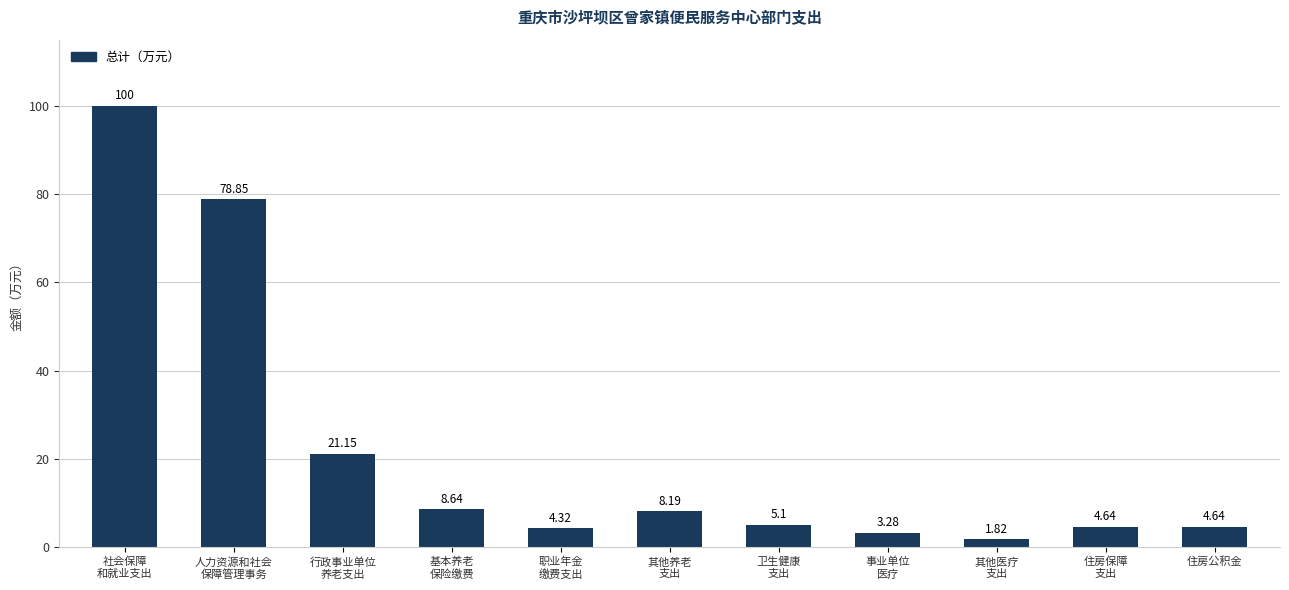

What is the average value?

21.9